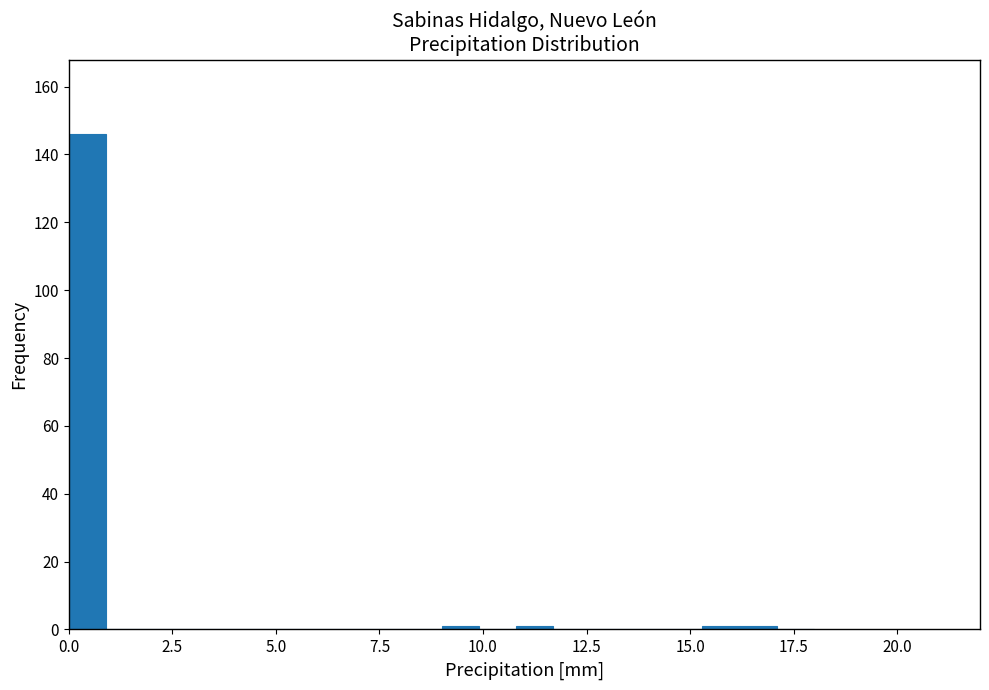

Read against the x-axis, roughly where is the centre of the tallest bar?

0.5